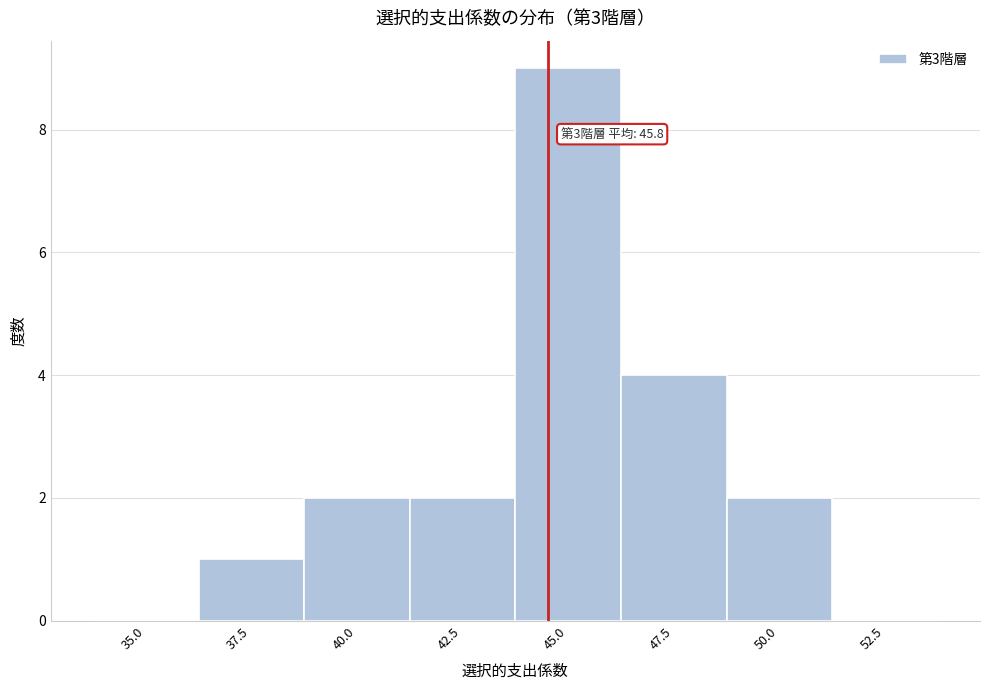

Reading left to right, transcribe all the data shown in this chart.

35.0=0	37.5=1	40.0=2	42.5=2	45.0=9	47.5=4	50.0=2	52.5=0